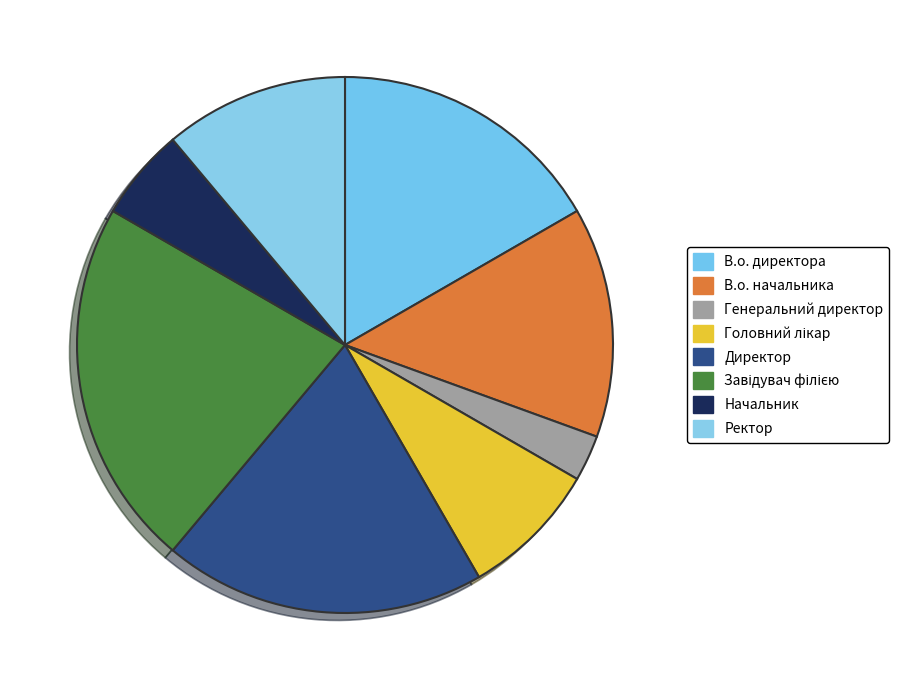

How many segments does this pie chart have?

8